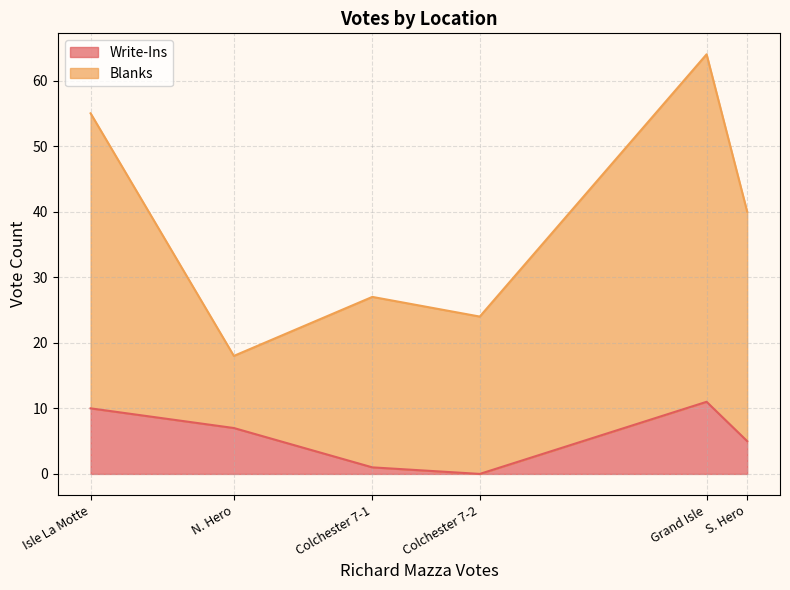

Reading left to right, what are the values for Write-Ins?

Isle La Motte=10	N. Hero=7	Colchester 7-1=1	Colchester 7-2=0	Grand Isle=11	S. Hero=5